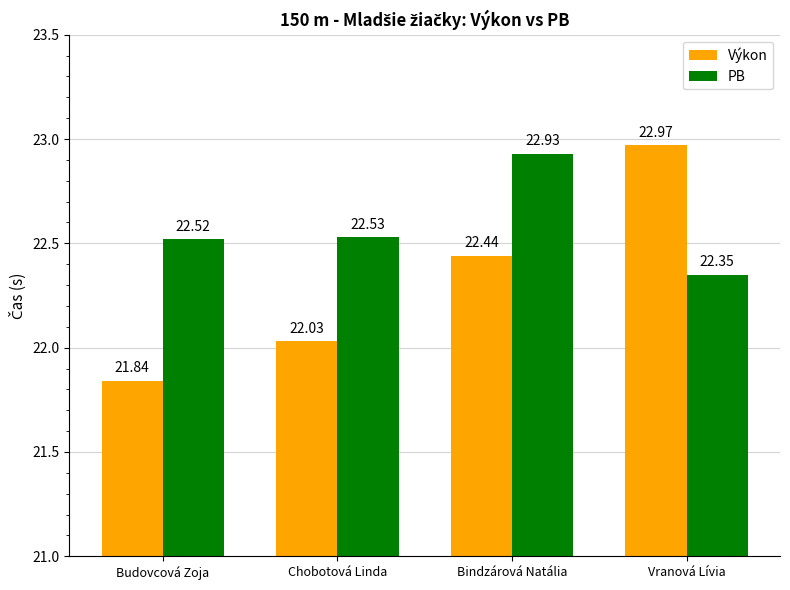

Reading right to left, what are all the values shown in this chart?

Výkon: 23.0	22.4	22.0	21.8
PB: 22.4	22.9	22.5	22.5